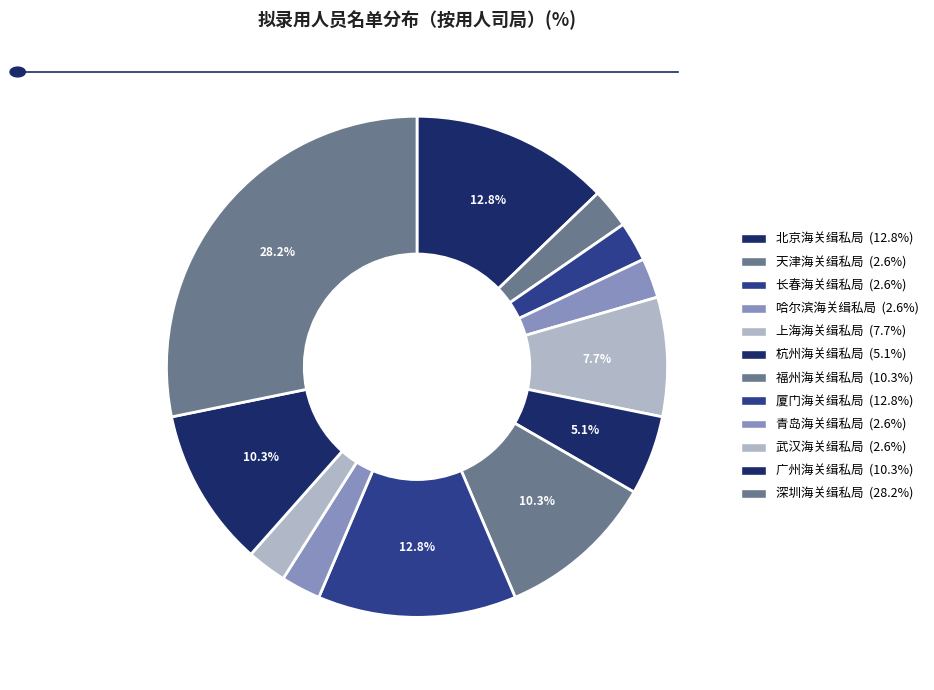

To the nearest percent, what portion does 厦门海关缉私局 represent?

13%